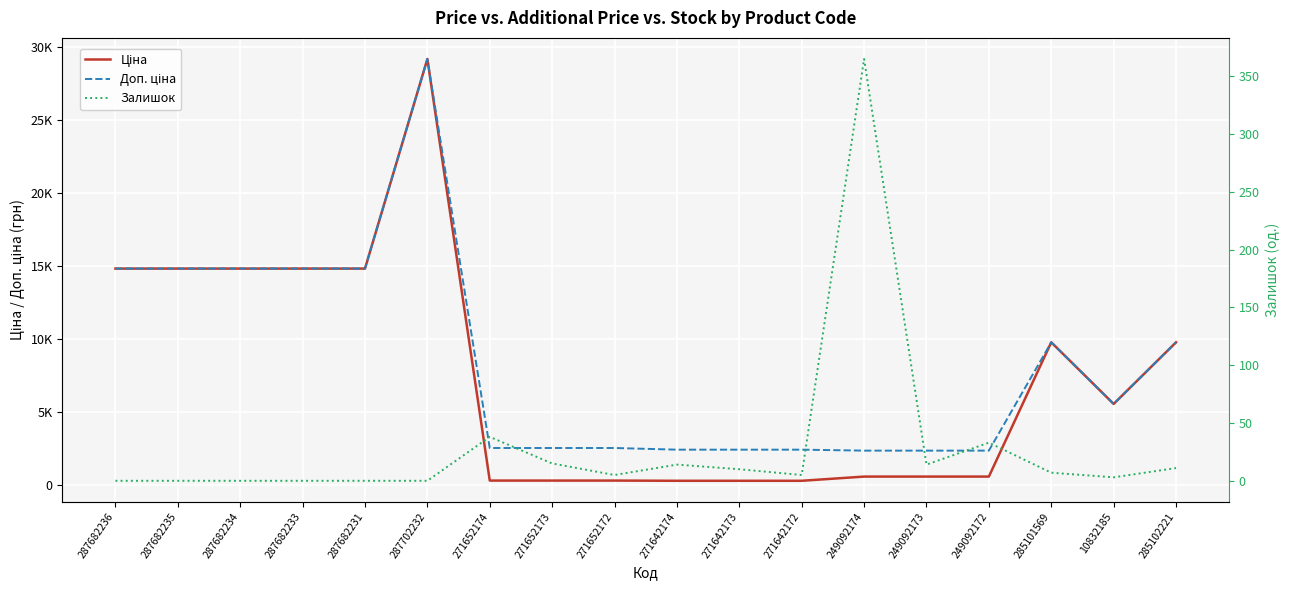

What is the value of the Доп. ціна point at the 18th from the left?

9775.5